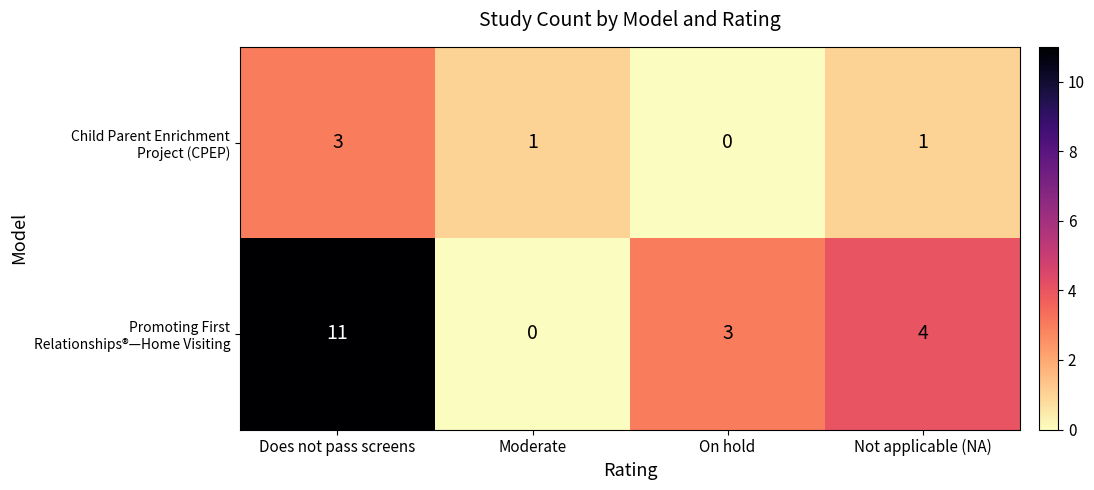

What is the difference between the highest and lowest values at Not applicable (NA)?

3